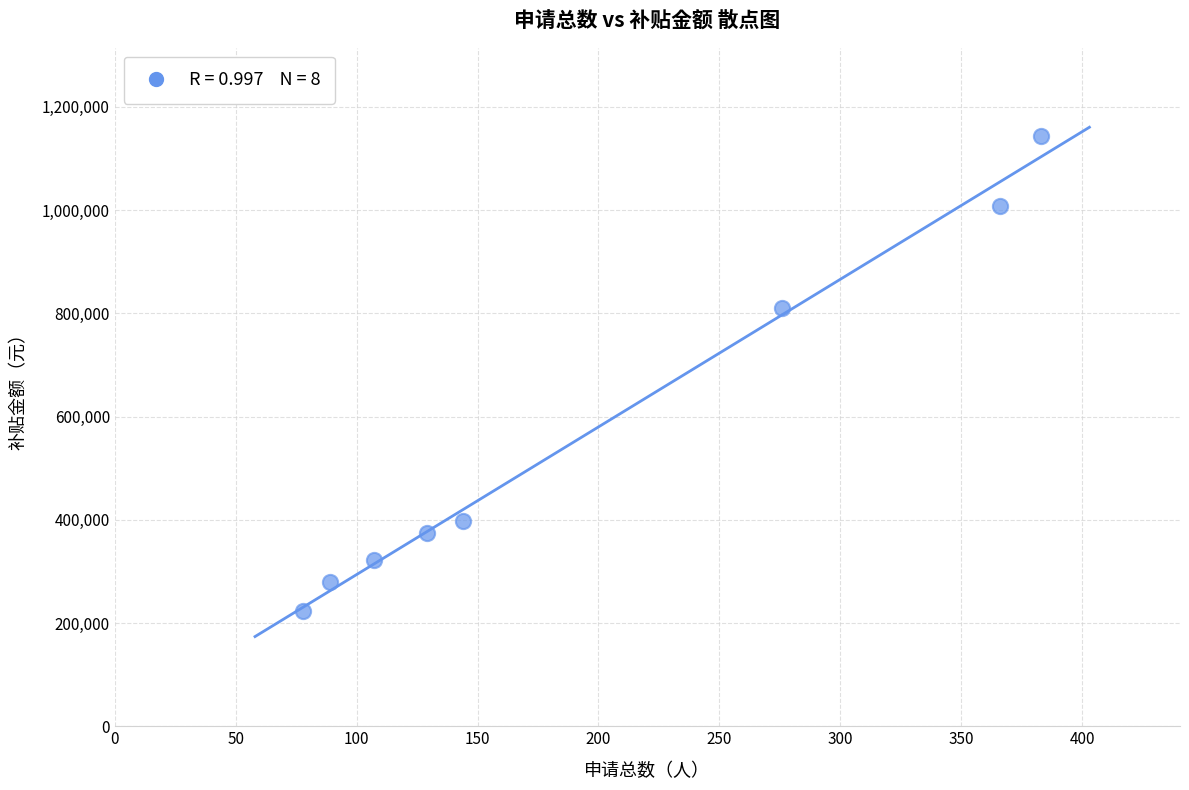

What Y value in the scatter plot is closest to 683020?

809625.6